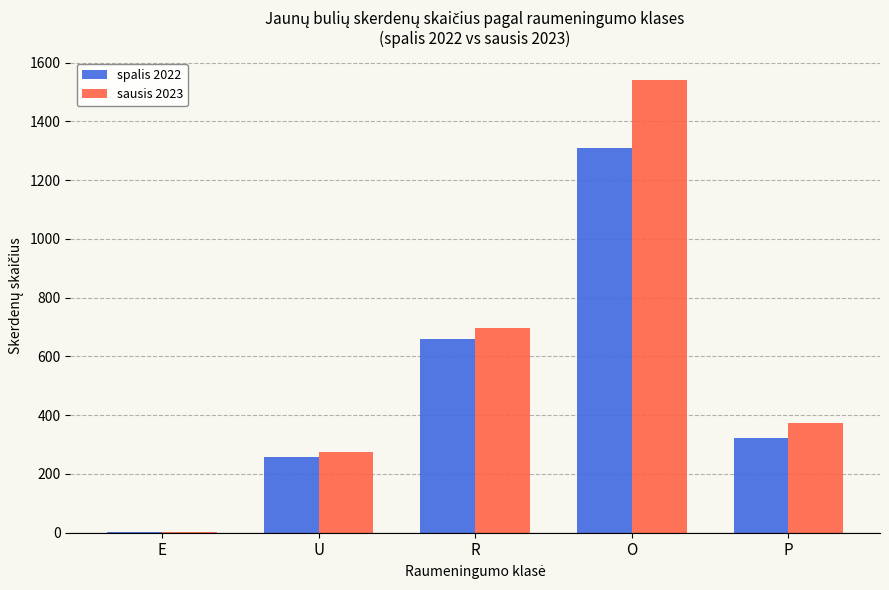

How many groups of bars are there?

5